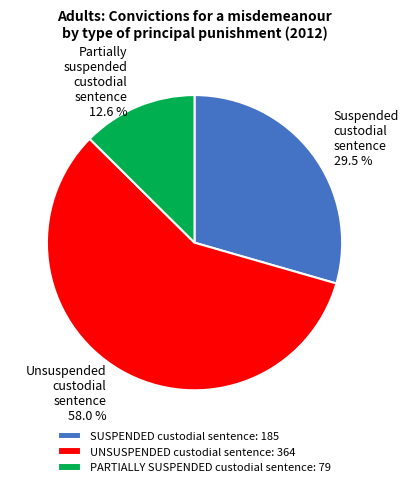

Does any single category account for the majority?

Yes